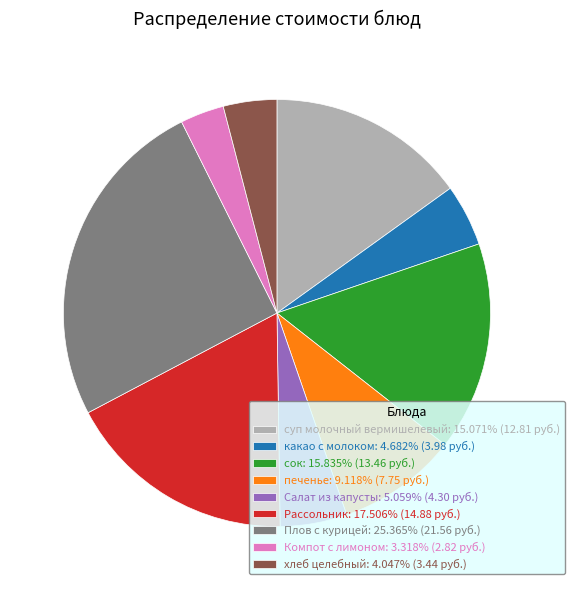

Is суп молочный вермишелевый: 15.071% (12.81 руб.) the majority of the pie?

No